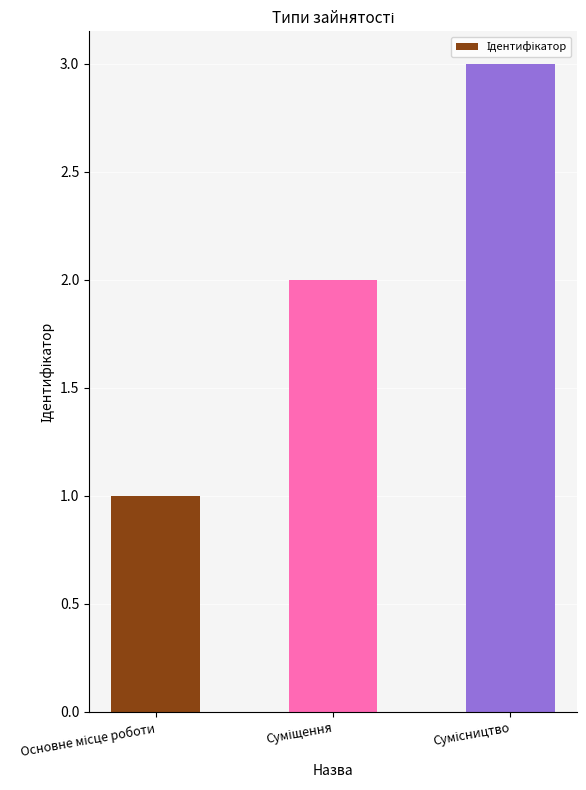

Reading left to right, list all the values displayed in this chart.

1	2	3